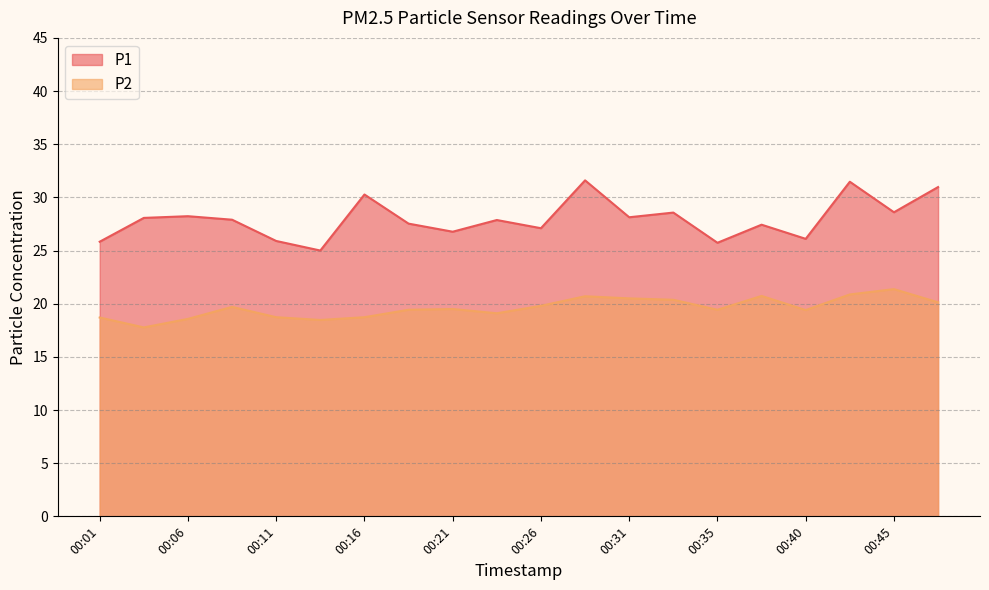

True or false: P1 and P2 intersect in this chart.

False